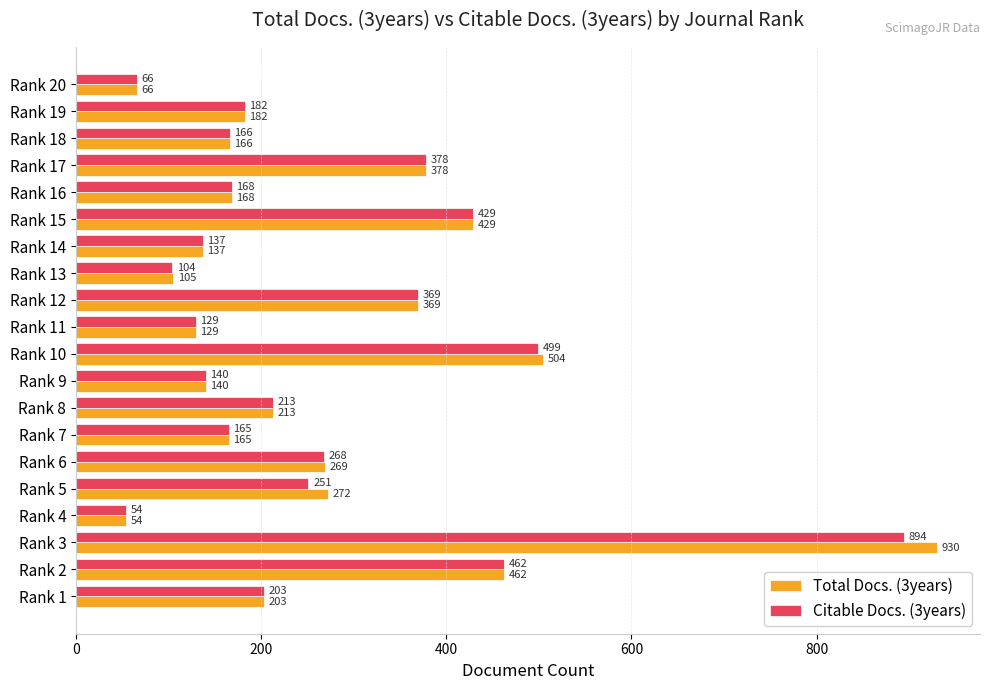

At which category is the sum across all series the highest?

Rank 3